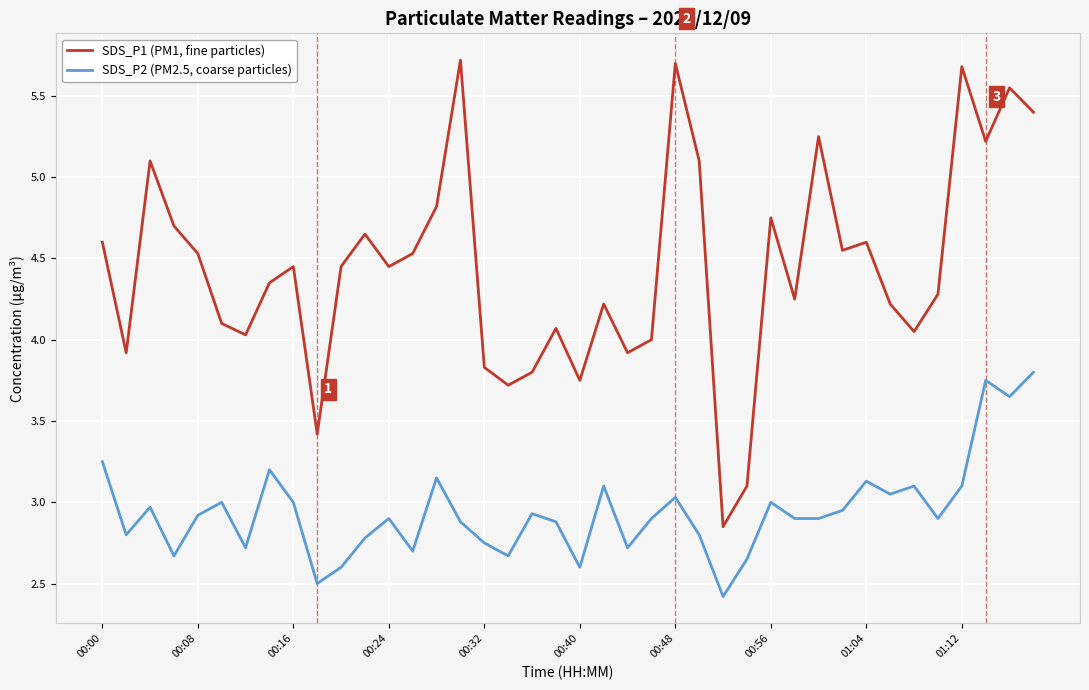

True or false: SDS_P1 (PM1, fine particles) and SDS_P2 (PM2.5, coarse particles) cross at least once.

False